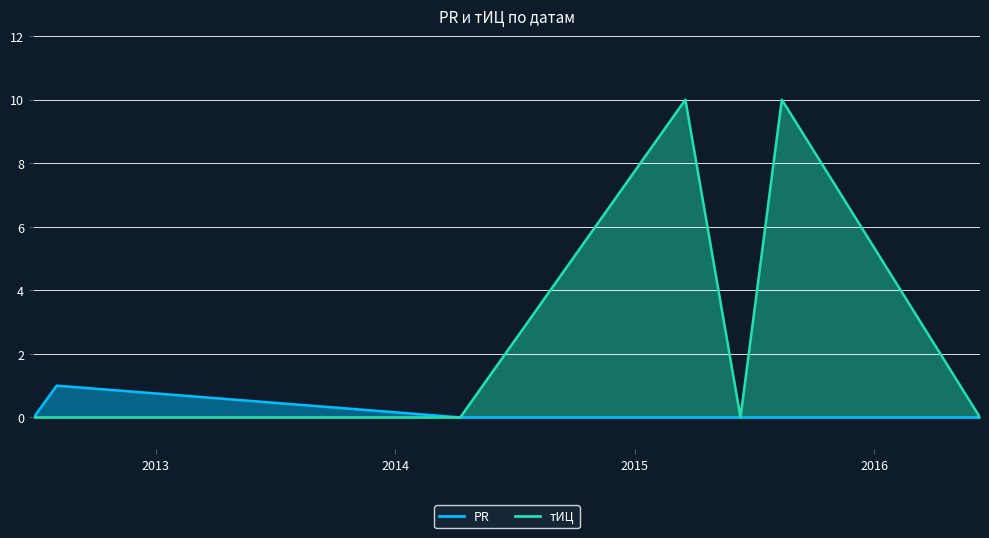

True or false: тИЦ and PR cross at least once.

False